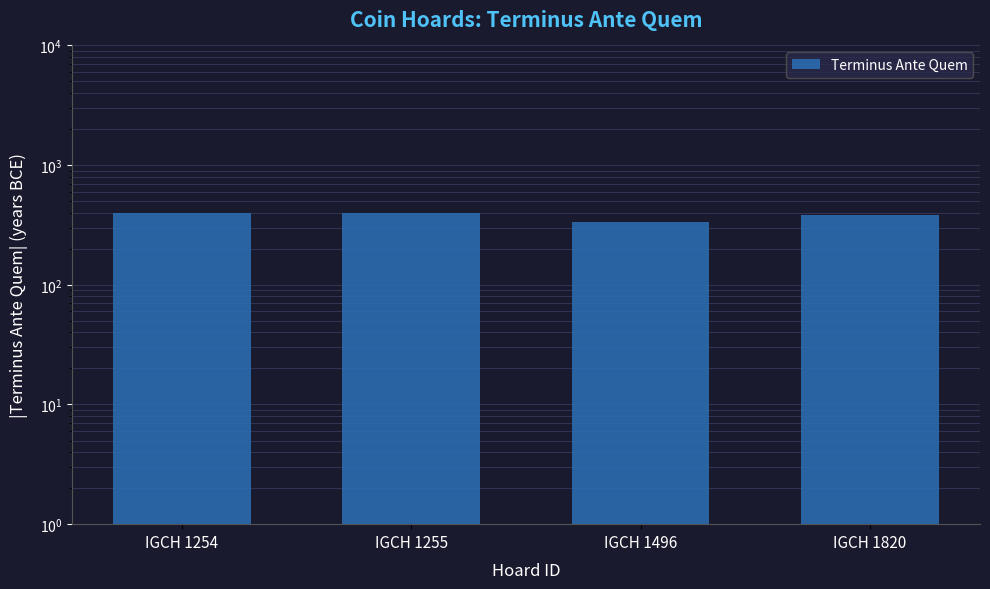

True or false: the data shows 380 at IGCH 1820.

True